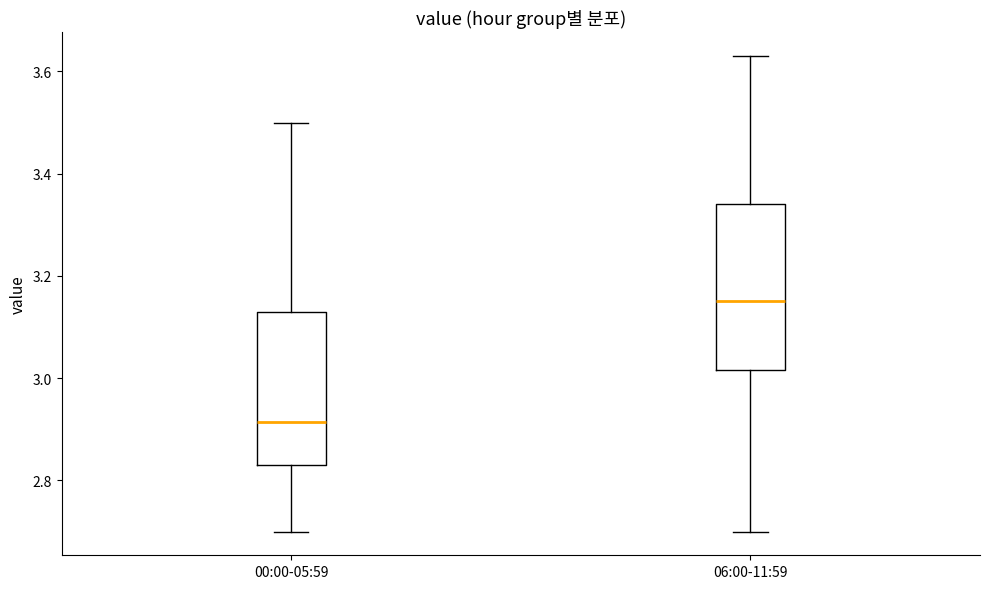

Reading left to right, transcribe this box plot: for each box, give where its median line is, the range the box spans, and where its two whiskers end, as read against the y-axis. The values are not printed on the chart, so give them approximately, as read against the axis.

00:00-05:59: median 2.92, box 2.84 to 3.14, whiskers 2.70 to 3.50
06:00-11:59: median 3.16, box 3.02 to 3.34, whiskers 2.70 to 3.64